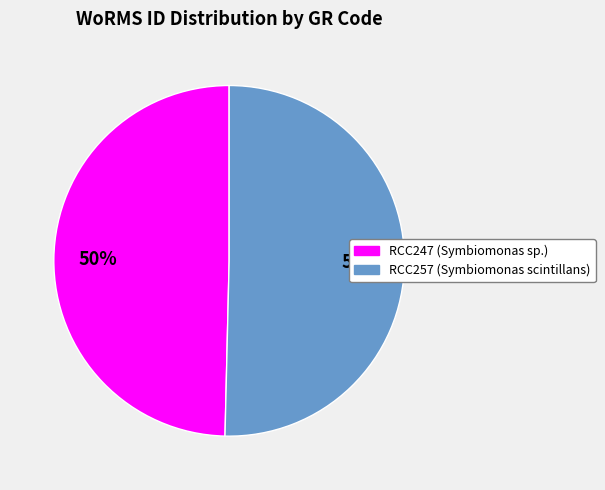

The RCC257 slice represents 50% of the pie. True or false?

True